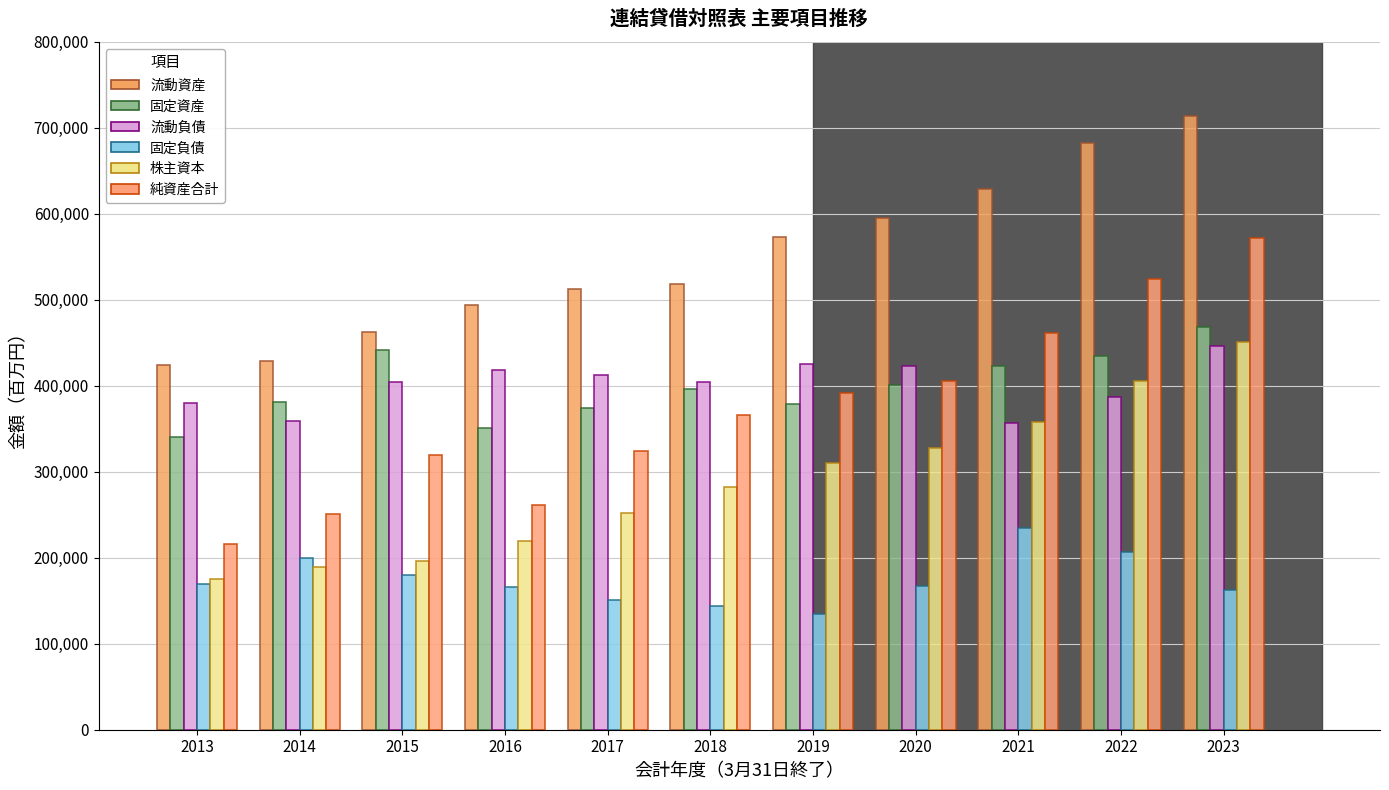

Read the 純資産合計 value at 2023, to the nearest 10.

572070